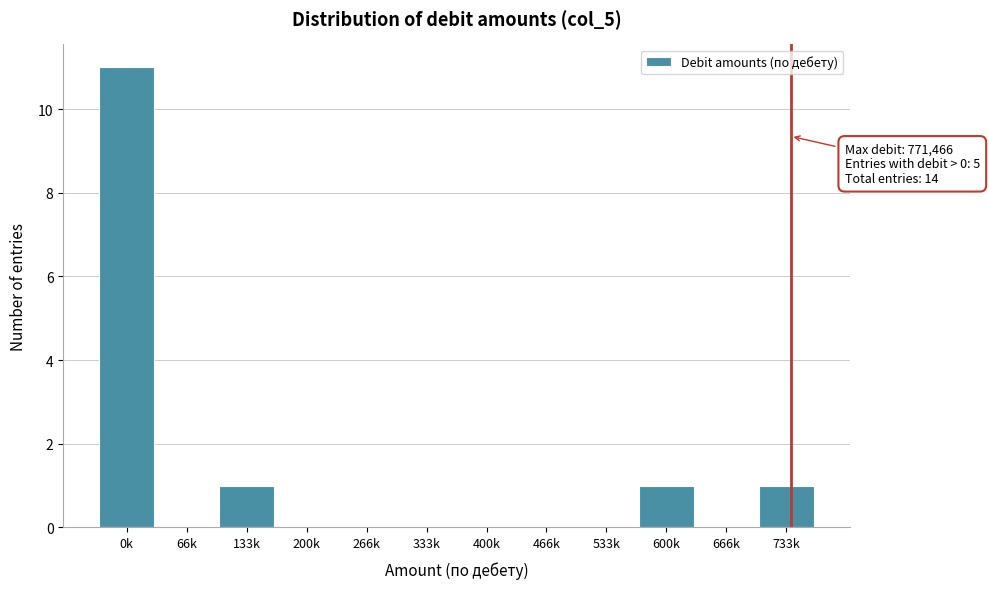

Reading left to right, transcribe all the data shown in this chart.

0k=11	66k=0	133k=1	200k=0	266k=0	333k=0	400k=0	466k=0	533k=0	600k=1	666k=0	733k=1